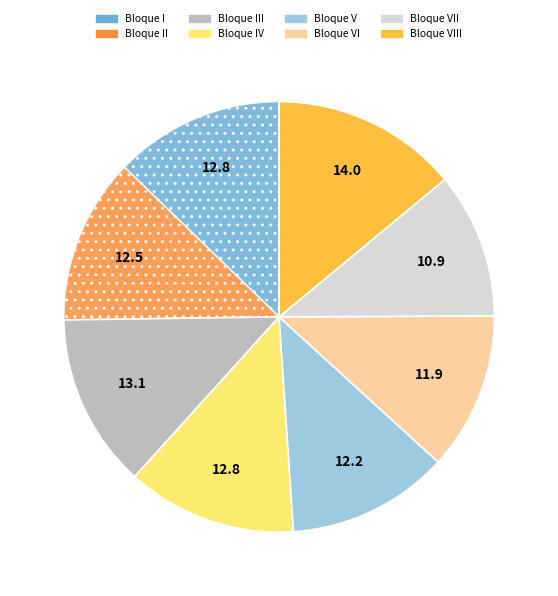

Is there any slice that represents more than half of the pie?

No